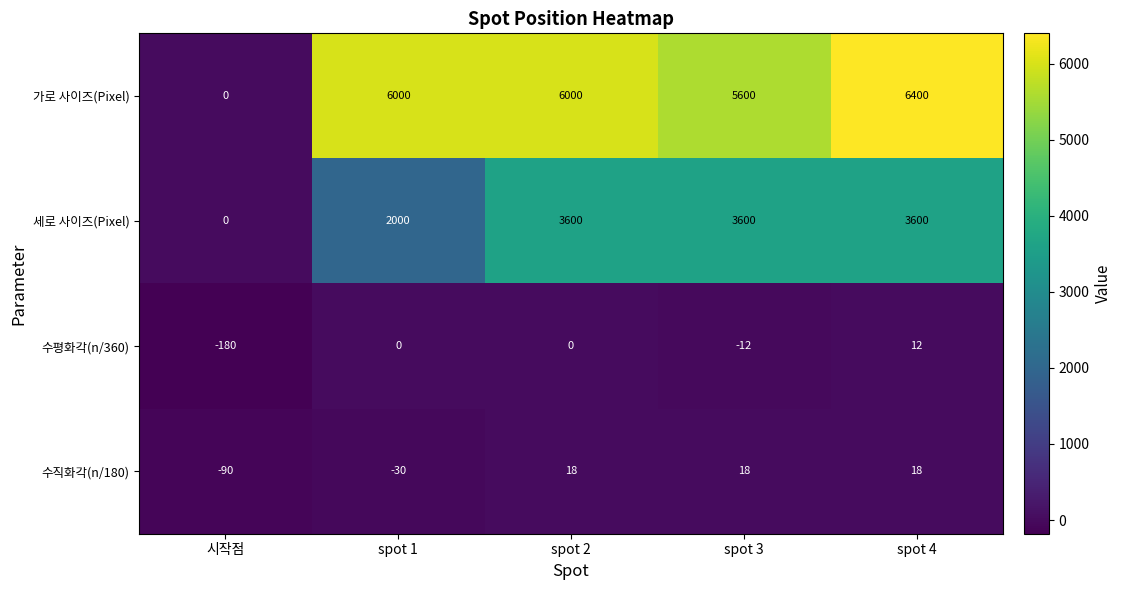

What is the greatest value displayed?

6400